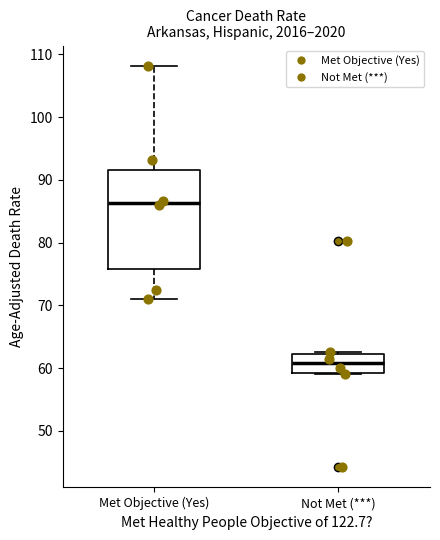

Where is the upper edge of the box for Met Objective (Yes) on the y-axis? The values are not printed on the chart, so give them approximately, as read against the axis.

92